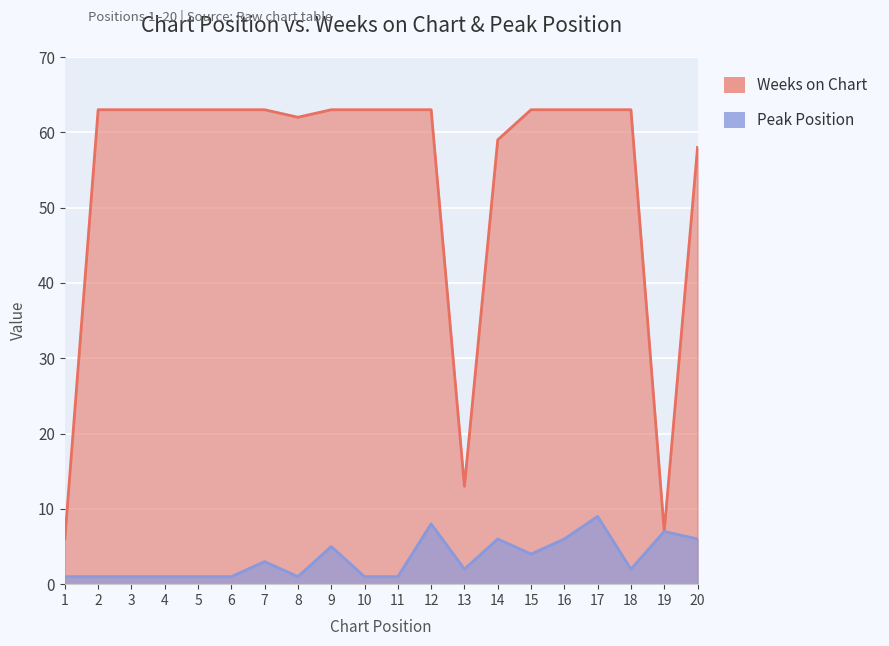

Reading left to right, list all the values displayed in this chart.

Peak Position: 1	1	1	1	1	1	3	1	5	1	1	8	2	6	4	6	9	2	7	6
Weeks on Chart: 6	63	63	63	63	63	63	62	63	63	63	63	13	59	63	63	63	63	7	58